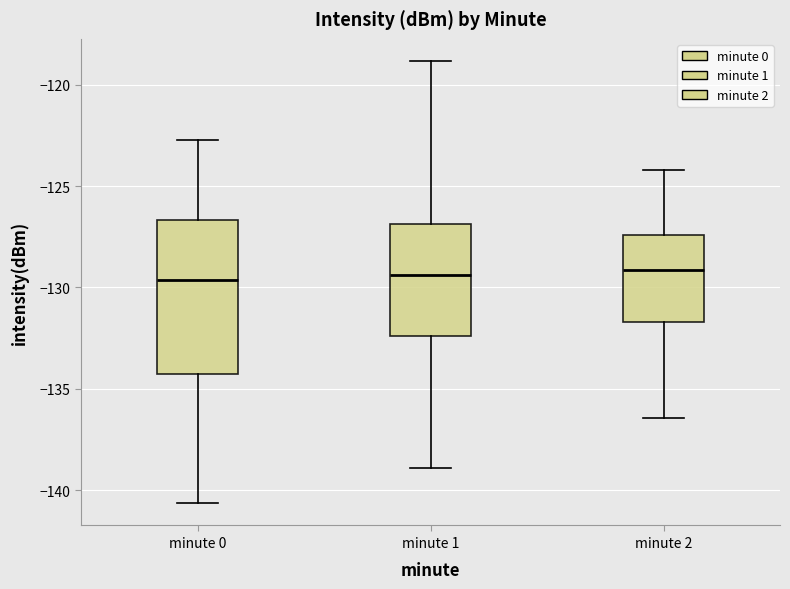

Reading left to right, read every box against the y-axis: the position of its median line, the range the box covers, and the ends of its whiskers. The values are not printed on the chart, so give them approximately, as read against the axis.

minute 0: median -129.5, box -134.5 to -126.5, whiskers -140.5 to -122.5
minute 1: median -129.5, box -132.5 to -127.0, whiskers -139.0 to -119.0
minute 2: median -129.0, box -131.5 to -127.5, whiskers -136.5 to -124.0